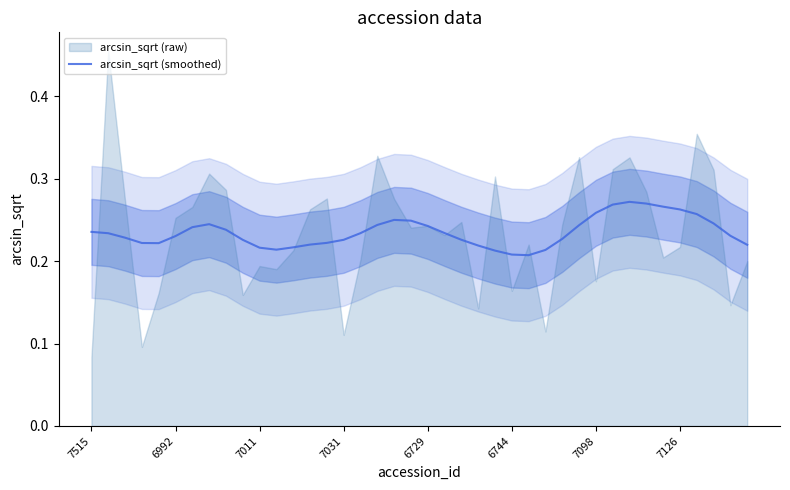

The value of arcsin_sqrt (smoothed) at 7126 is 0.4. True or false?

False